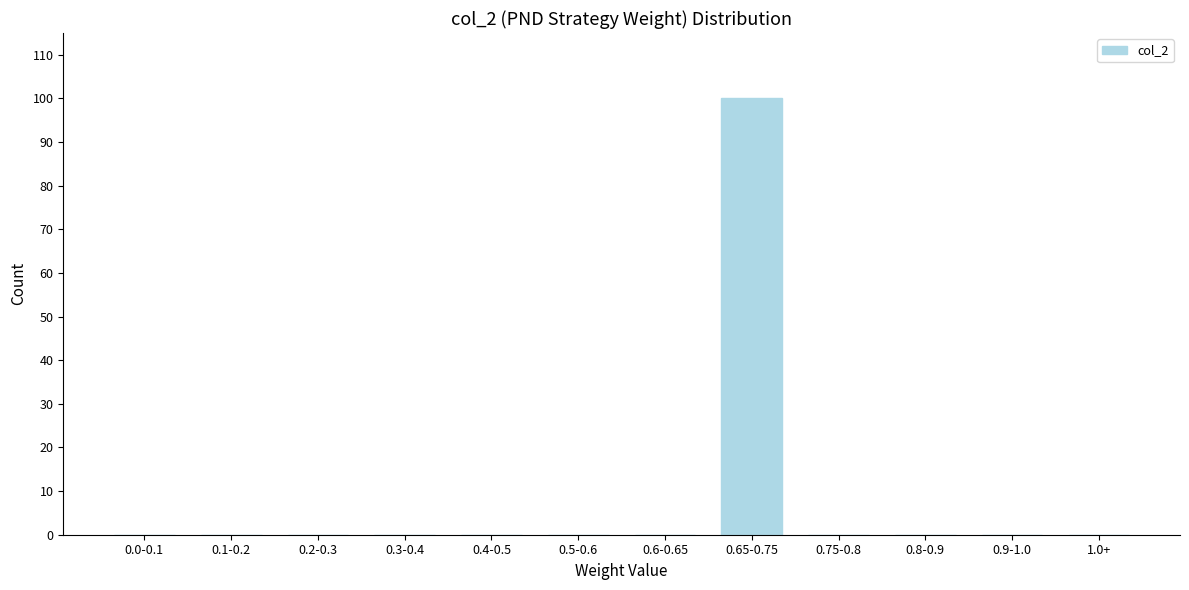

Reading left to right, what are all the values shown in this chart?

0.0-0.1=0	0.1-0.2=0	0.2-0.3=0	0.3-0.4=0	0.4-0.5=0	0.5-0.6=0	0.6-0.65=0	0.65-0.75=100	0.75-0.8=0	0.8-0.9=0	0.9-1.0=0	1.0+=0